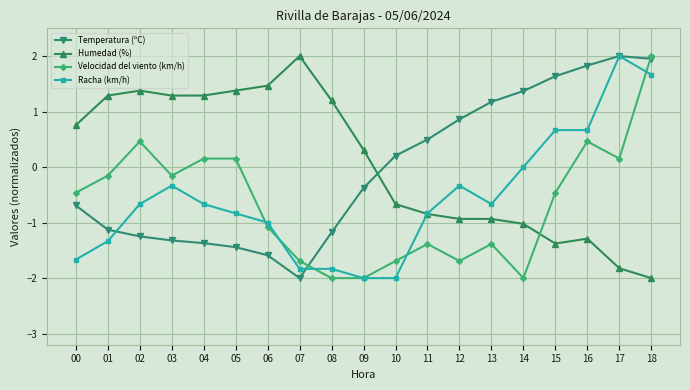

What is the greatest value displayed?

2.0